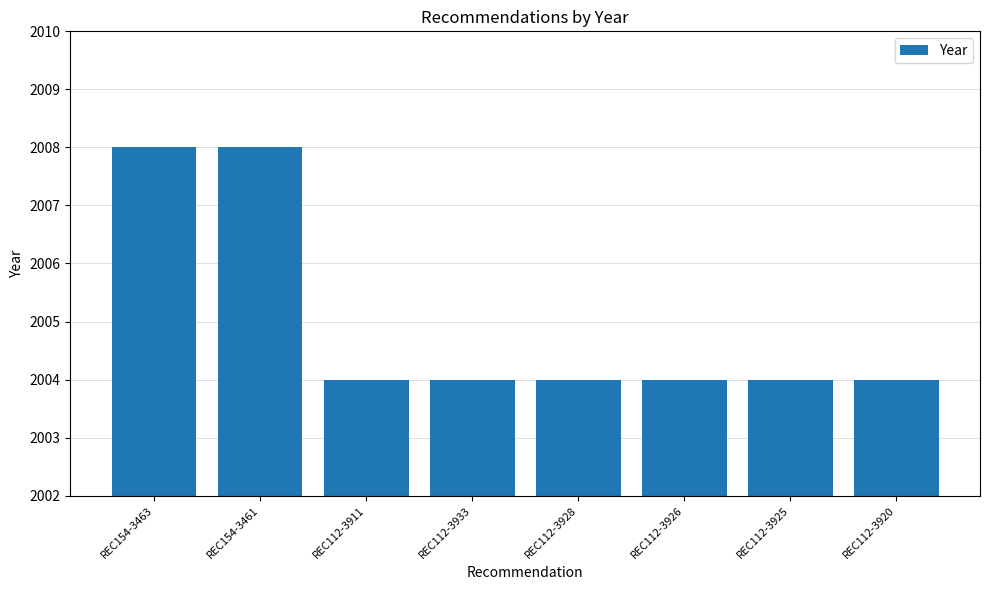

What is the average value?

2005